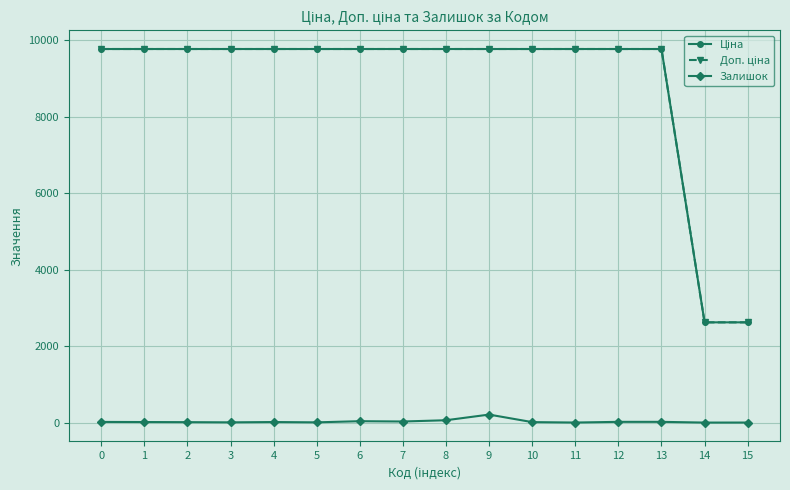

What is the greatest value displayed?

9764.4